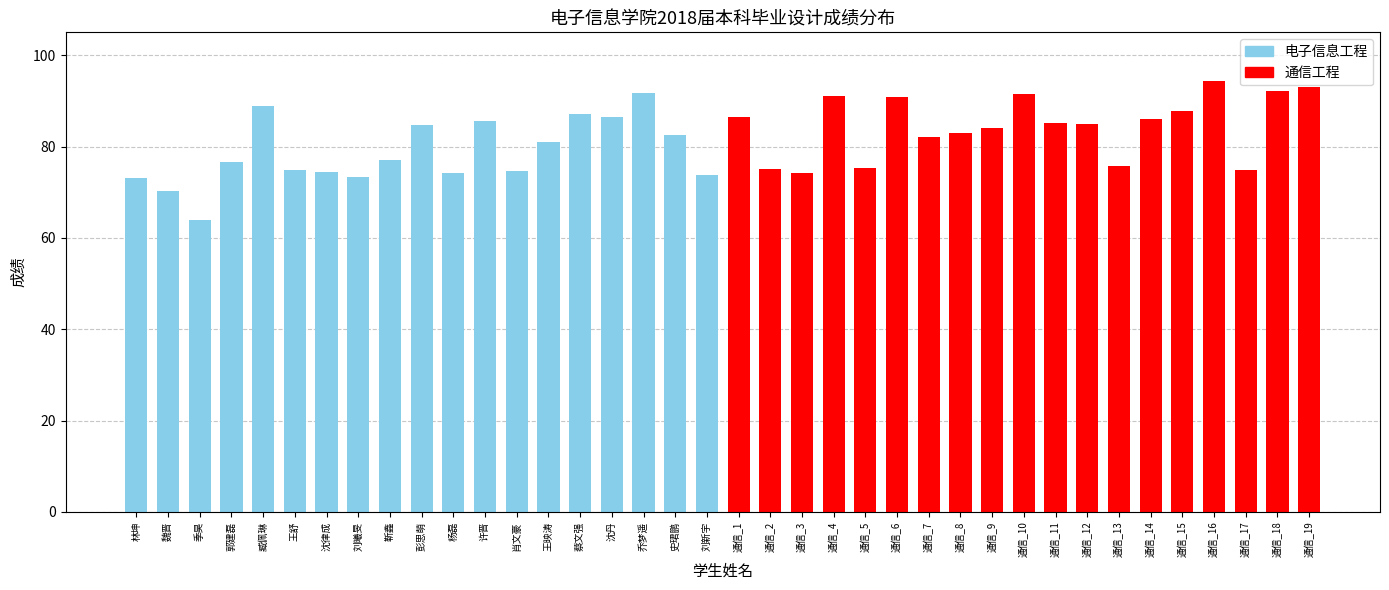

Is it true that the value at 沈丹 is 122.9?

False